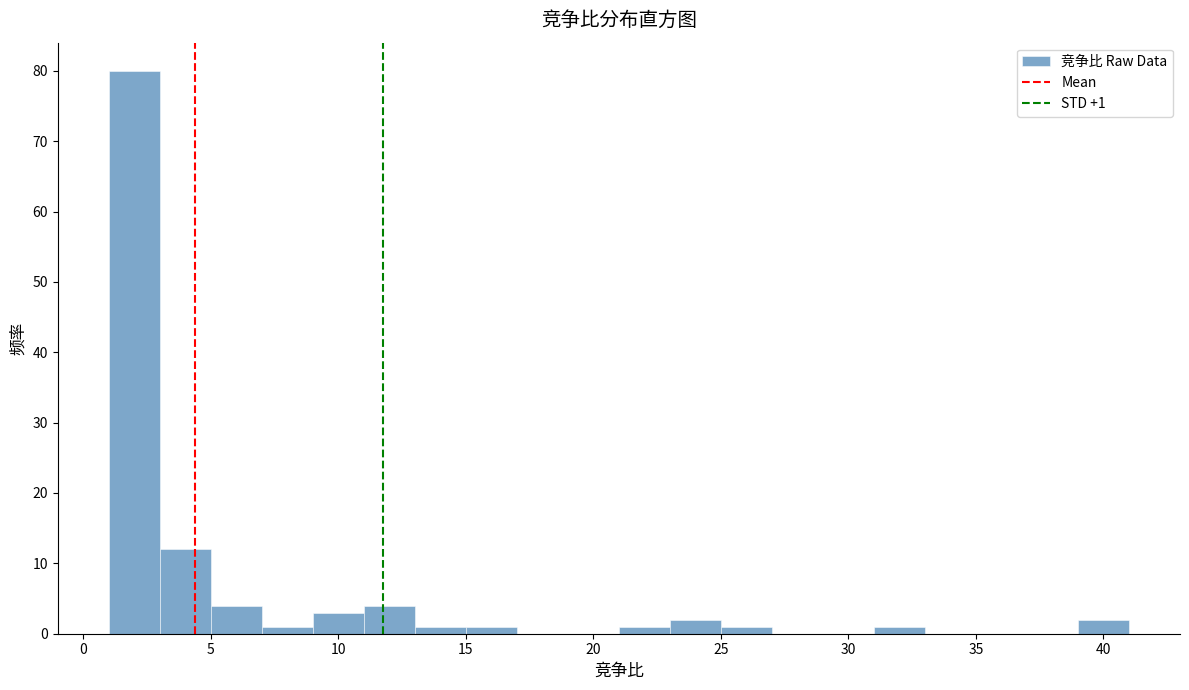

Which range on the x-axis has the tallest bar?

1 to 3